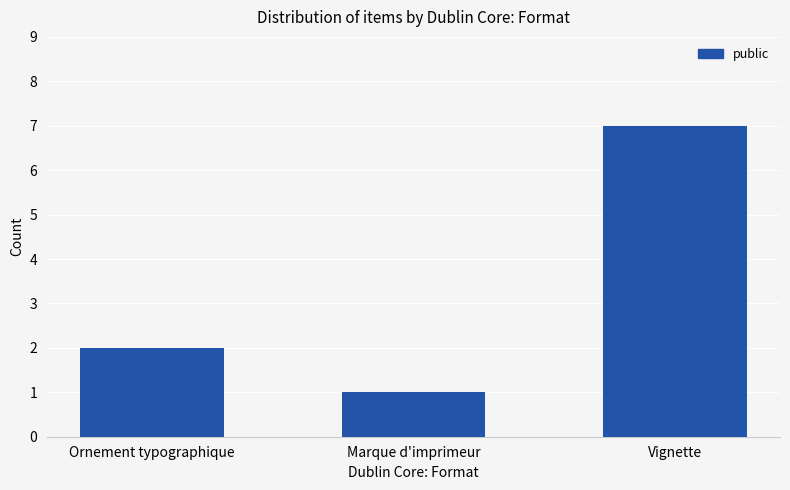

What is the change in value from Ornement typographique to Marque d'imprimeur?

-1